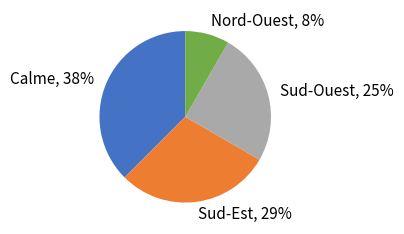

Is the sum of Sud-Est and Calme greater than half?

Yes